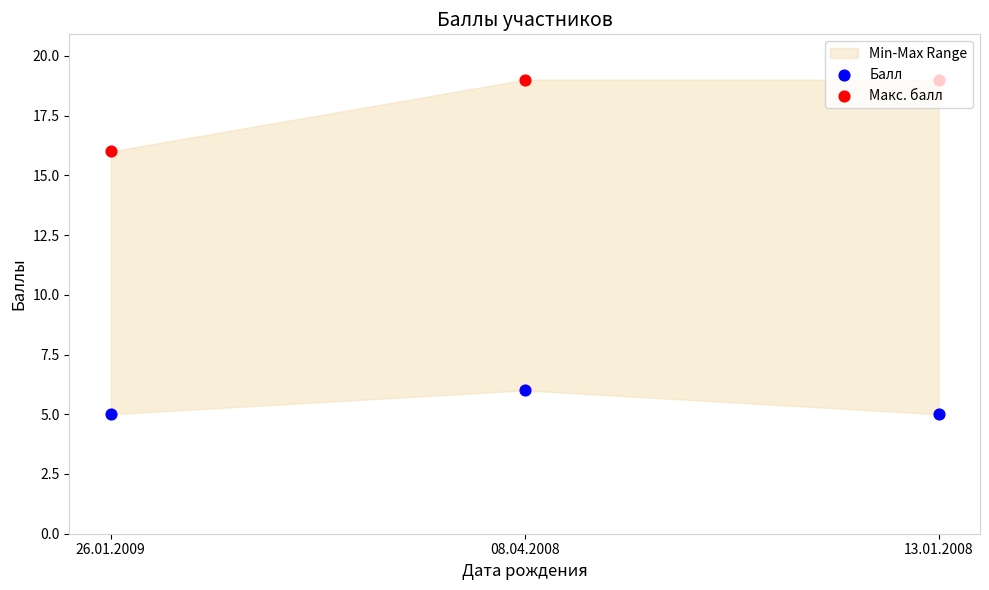

Which series contains the highest Y value?

Макс. балл